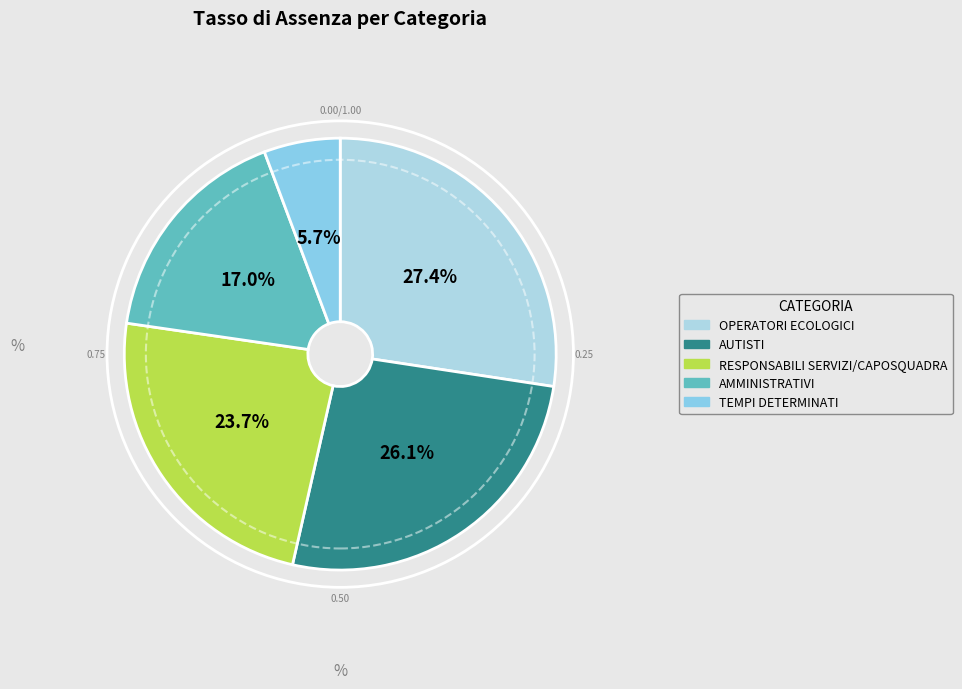

How many segments does this pie chart have?

5